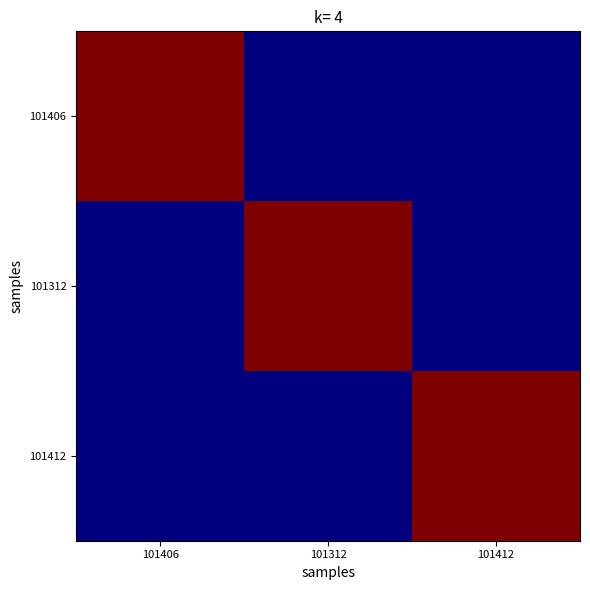

At how many categories does at least one series exceed 0?

3